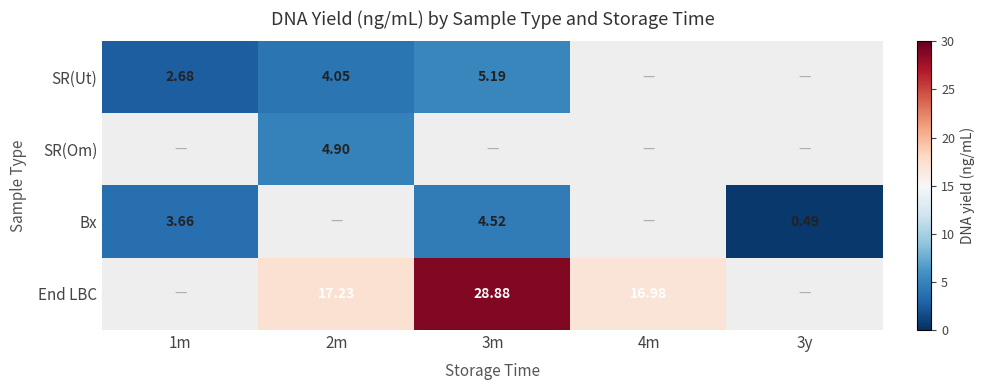

True or false: SR(Om) has a value of -3.1 at 3y.

False